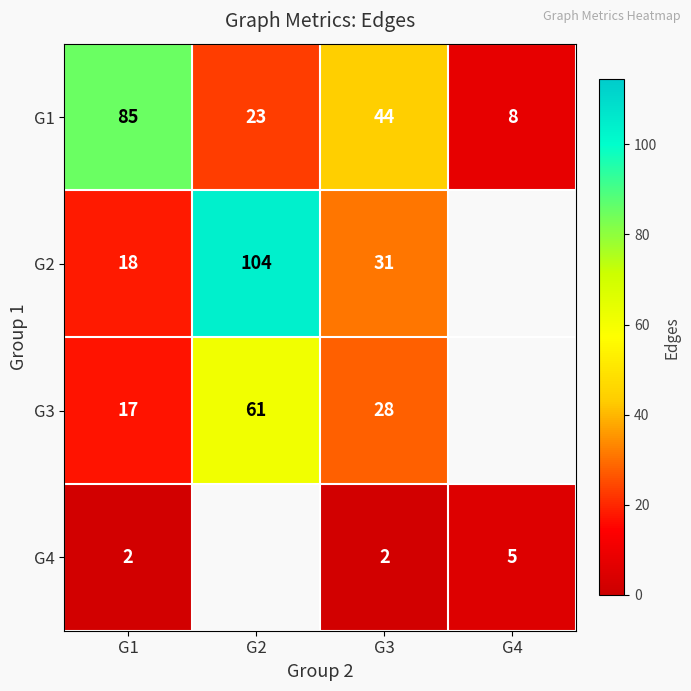

Count the G1 values in the range 23 to 85.

3